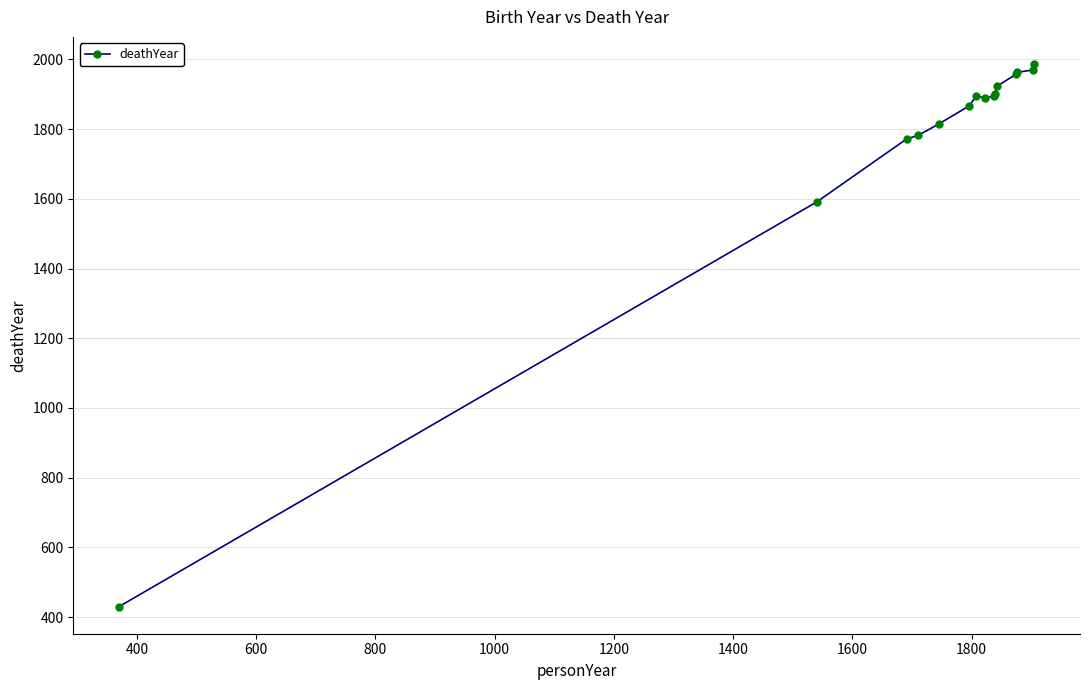

What is the sum of all values?

26640